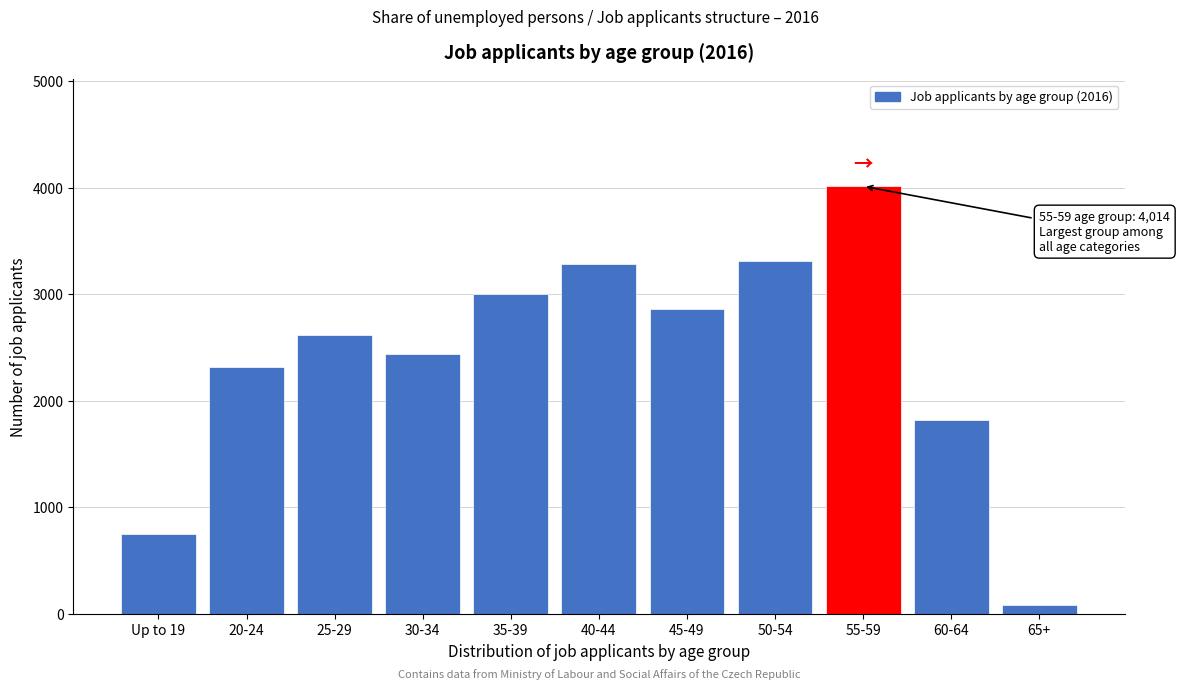

Reading right to left, list all the values displayed in this chart.

79	1824	4014	3311	2860	3282	3001	2437	2613	2320	754